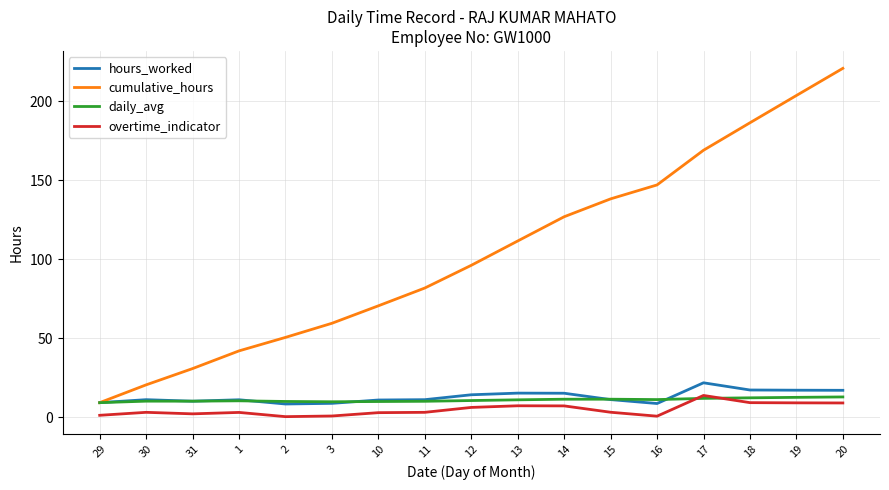

At which label does cumulative_hours first exceed 96?

12